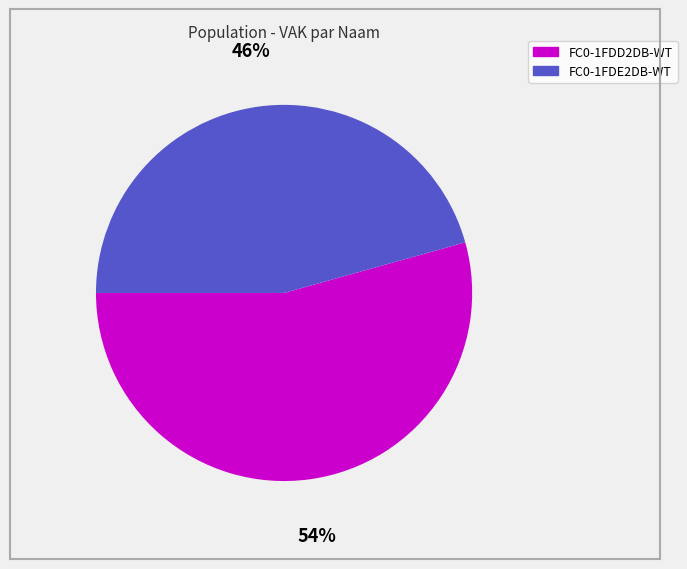

Between FC0-1FDD2DB-WT and FC0-1FDE2DB-WT, which is larger?

FC0-1FDD2DB-WT